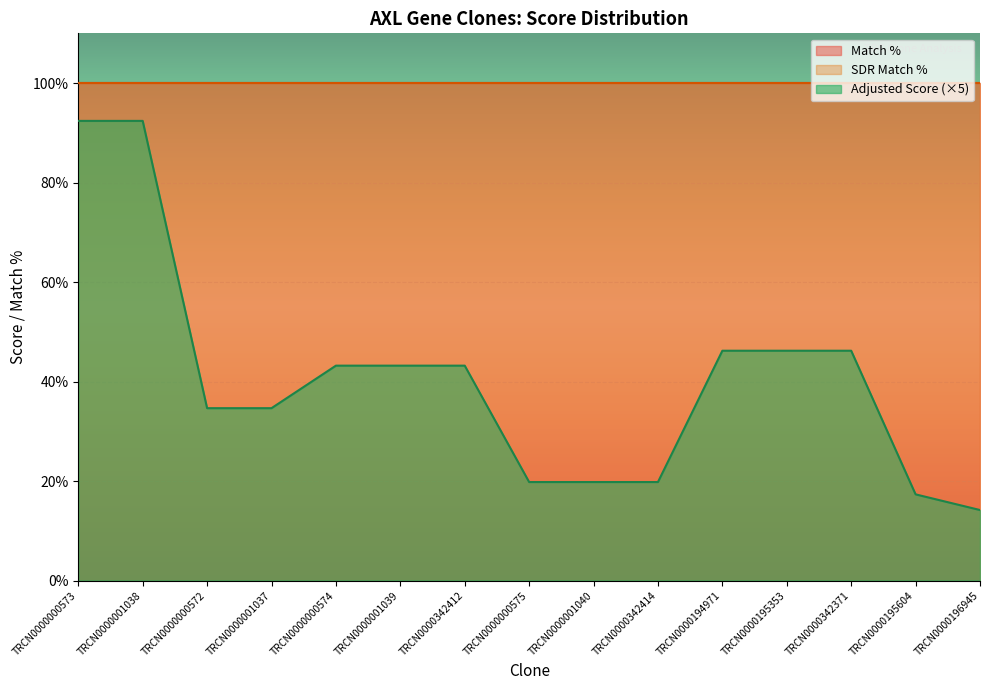

Reading right to left, extract all data points from this chart.

Match %: 100.0	100.0	100.0	100.0	100.0	100.0	100.0	100.0	100.0	100.0	100.0	100.0	100.0	100.0	100.0
SDR Match %: 100.0	100.0	100.0	100.0	100.0	100.0	100.0	100.0	100.0	100.0	100.0	100.0	100.0	100.0	100.0
Adjusted Score: 2.8	3.5	9.2	9.2	9.2	4.0	4.0	4.0	8.6	8.6	8.6	6.9	6.9	18.5	18.5